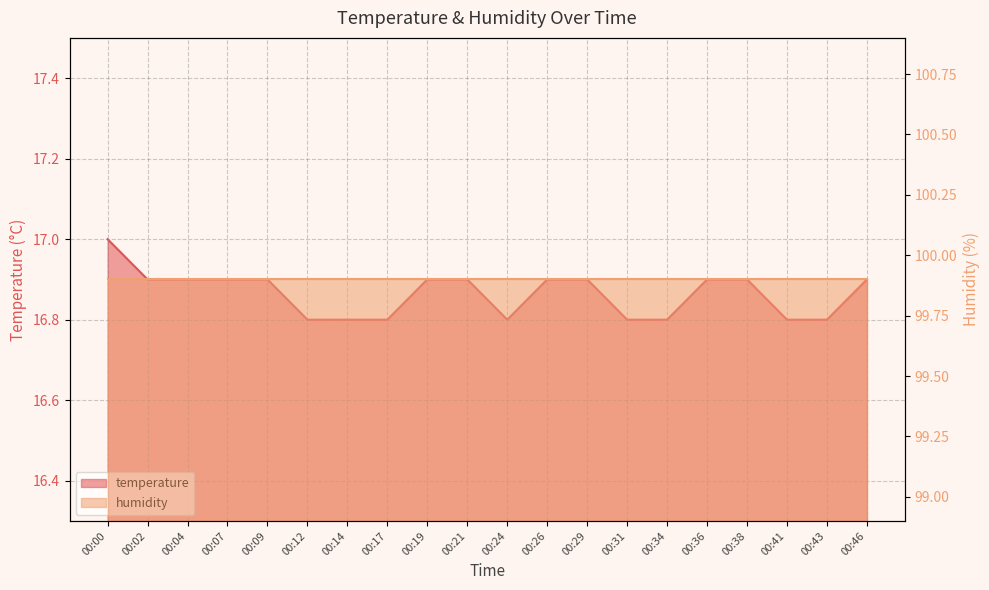

Which label corresponds to the largest value in the chart?

00:00